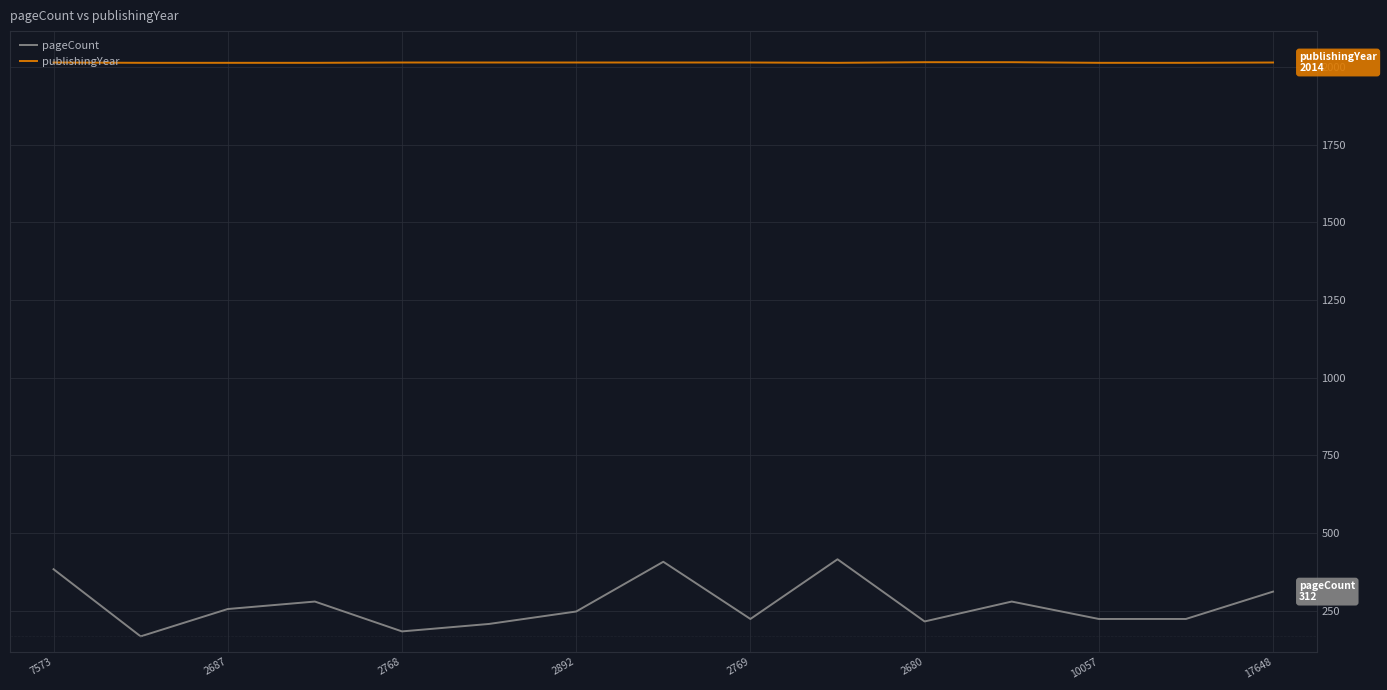

Does the chart display data point markers on the line(s)?

No